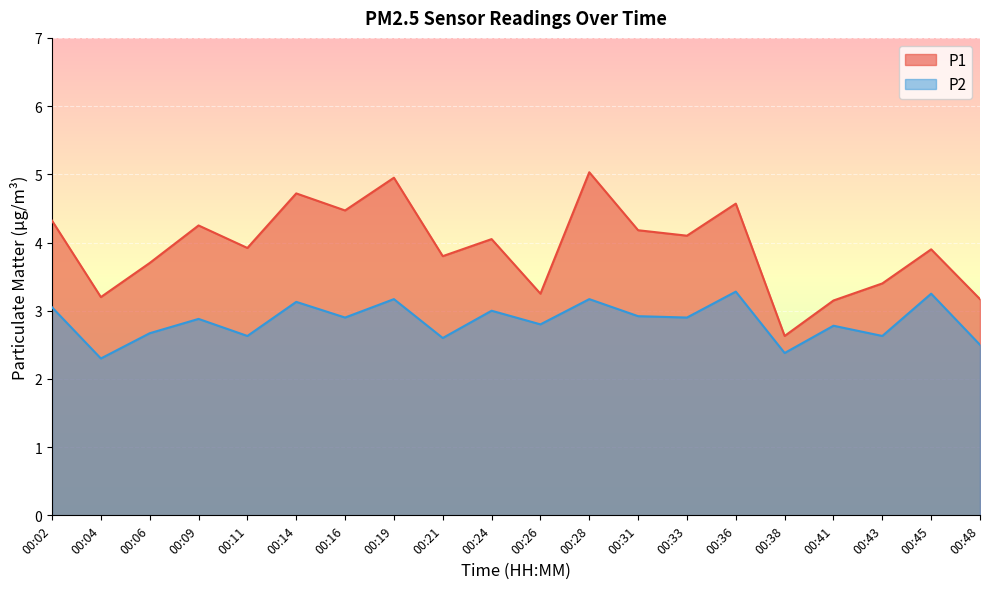

True or false: P1 and P2 intersect in this chart.

False